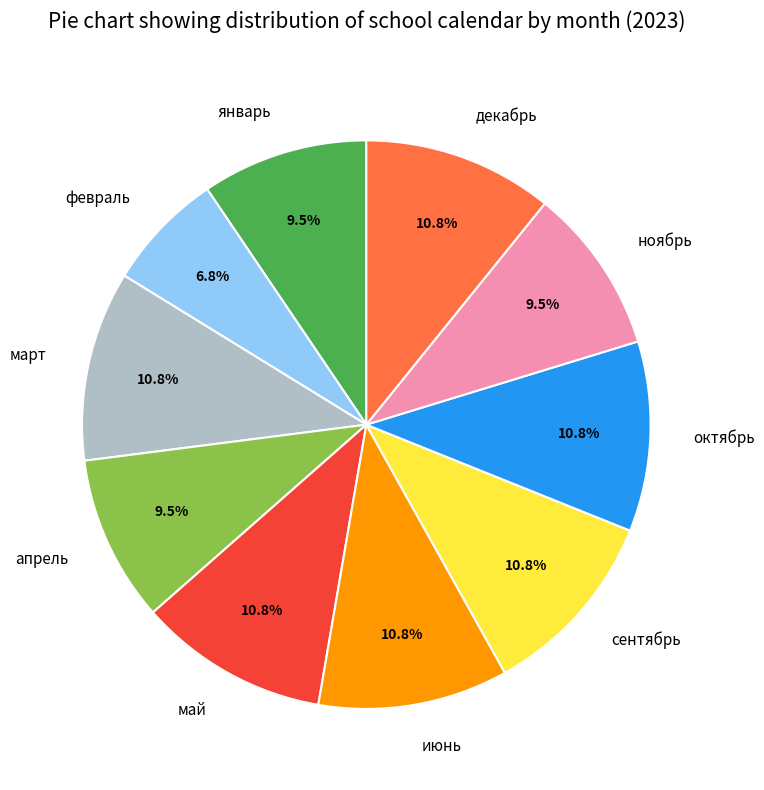

Is май the majority of the pie?

No